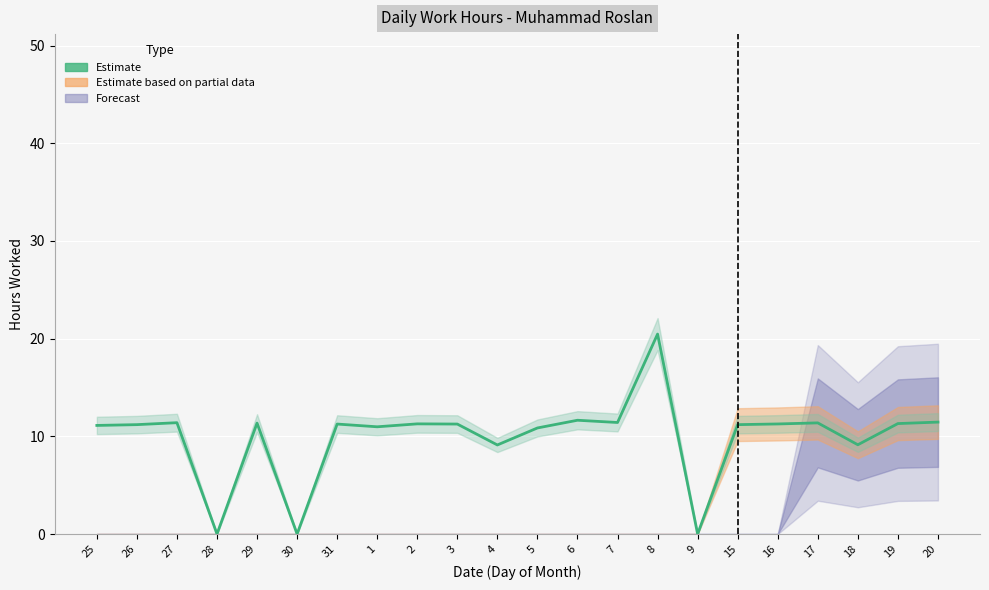

Which label corresponds to the smallest value in the chart?

28